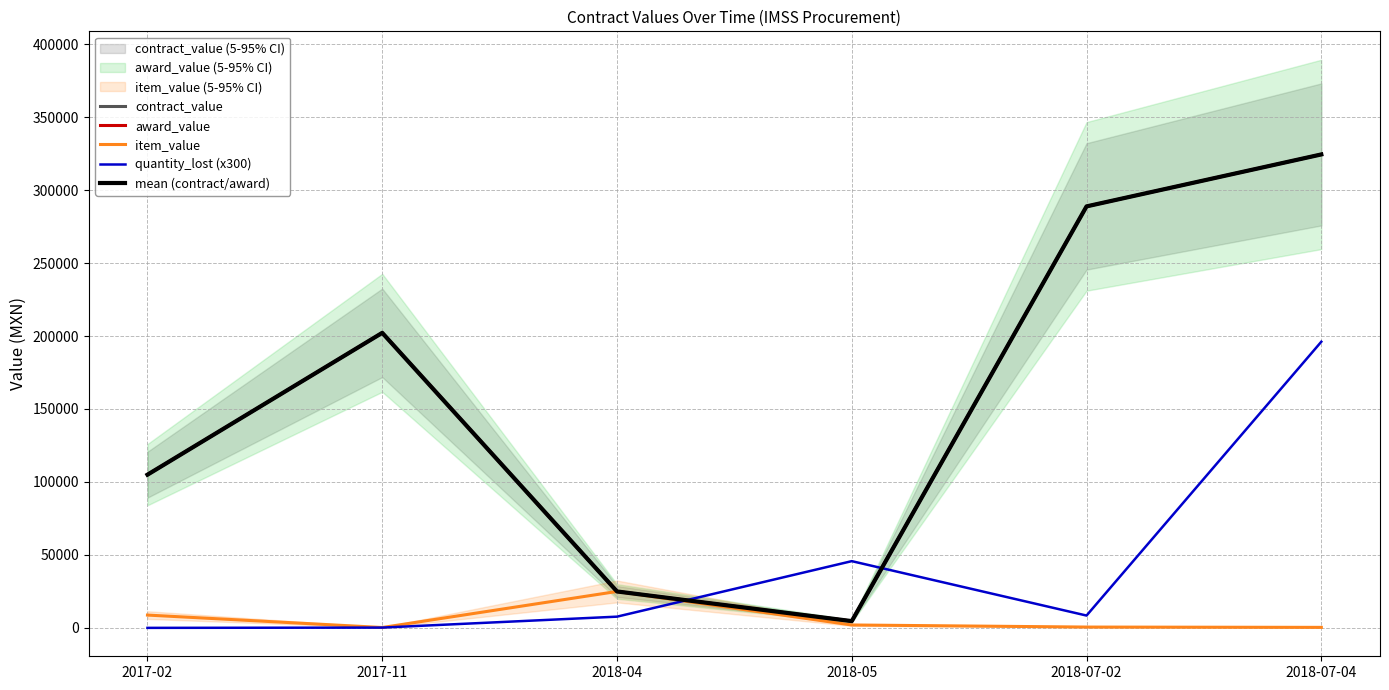

What position from the right is 2018-07-02?

2